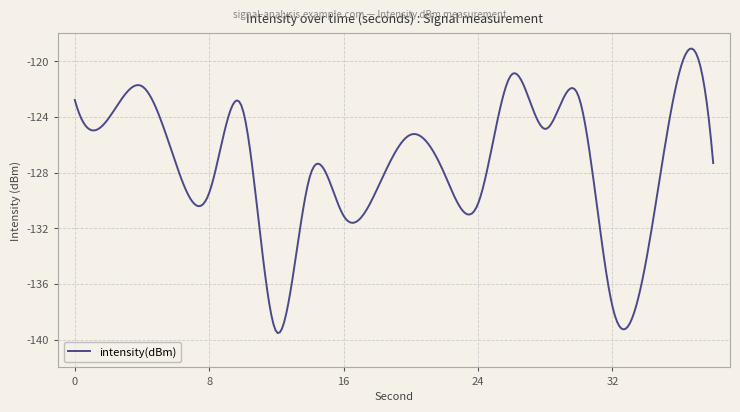

What is the difference between the maximum and minimum values?

20.4